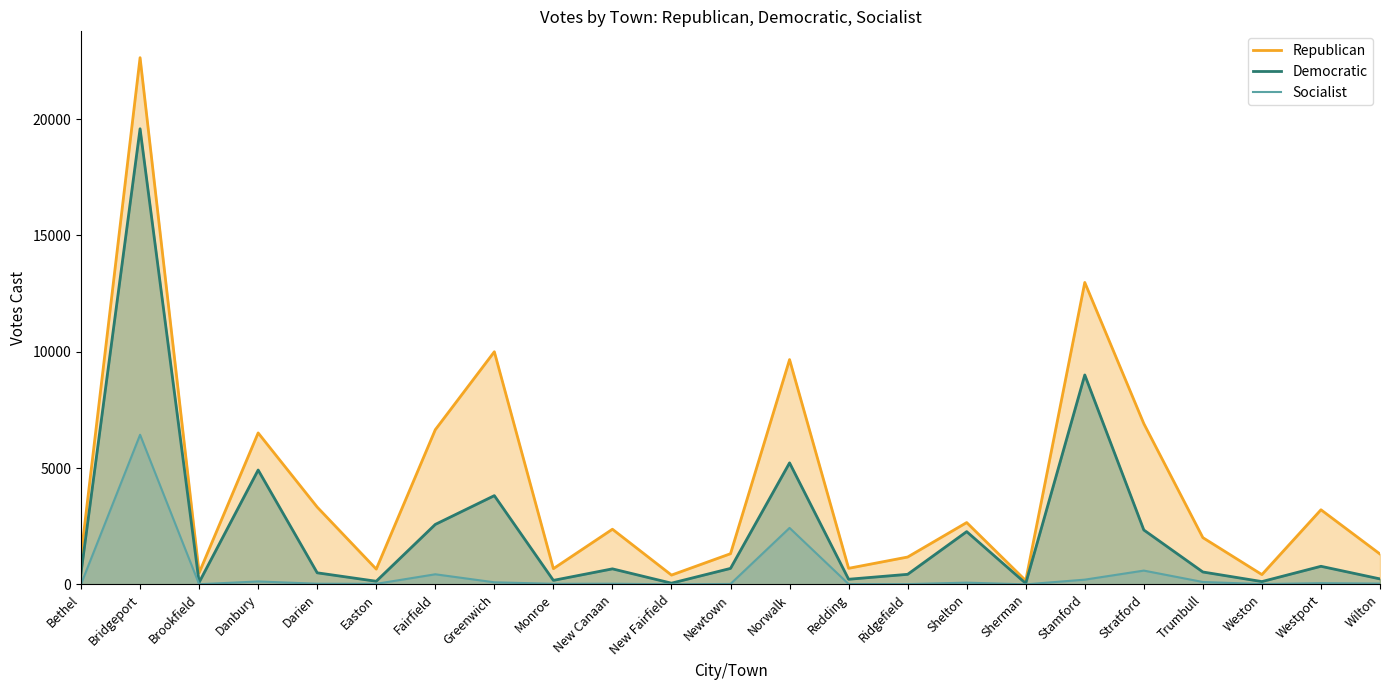

Is the value of Socialist at Norwalk greater than the value of Republican at Bridgeport?

No